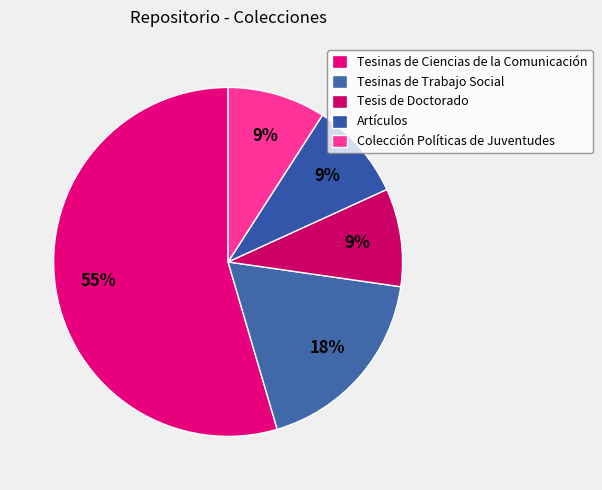

What is the smallest slice in the pie chart?

Tesis de Doctorado